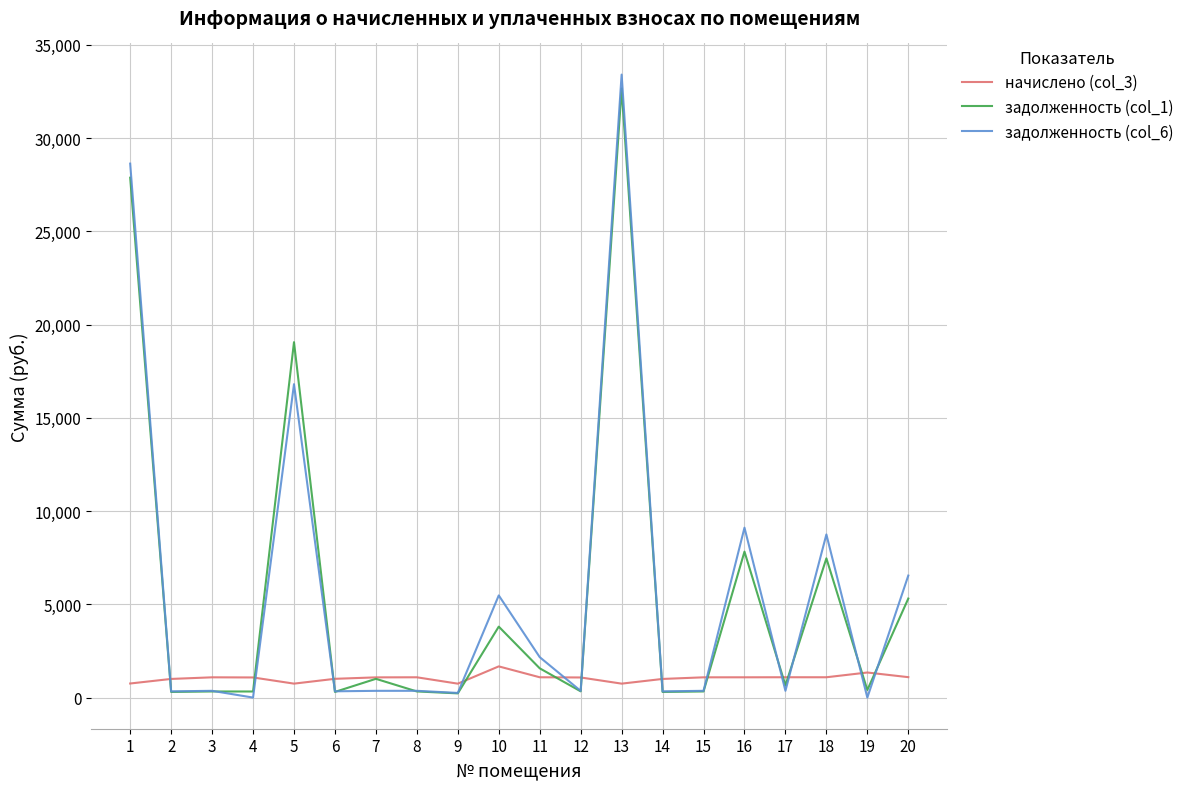

True or false: начислено (col_3) has more than 1 interior local peaks.

True